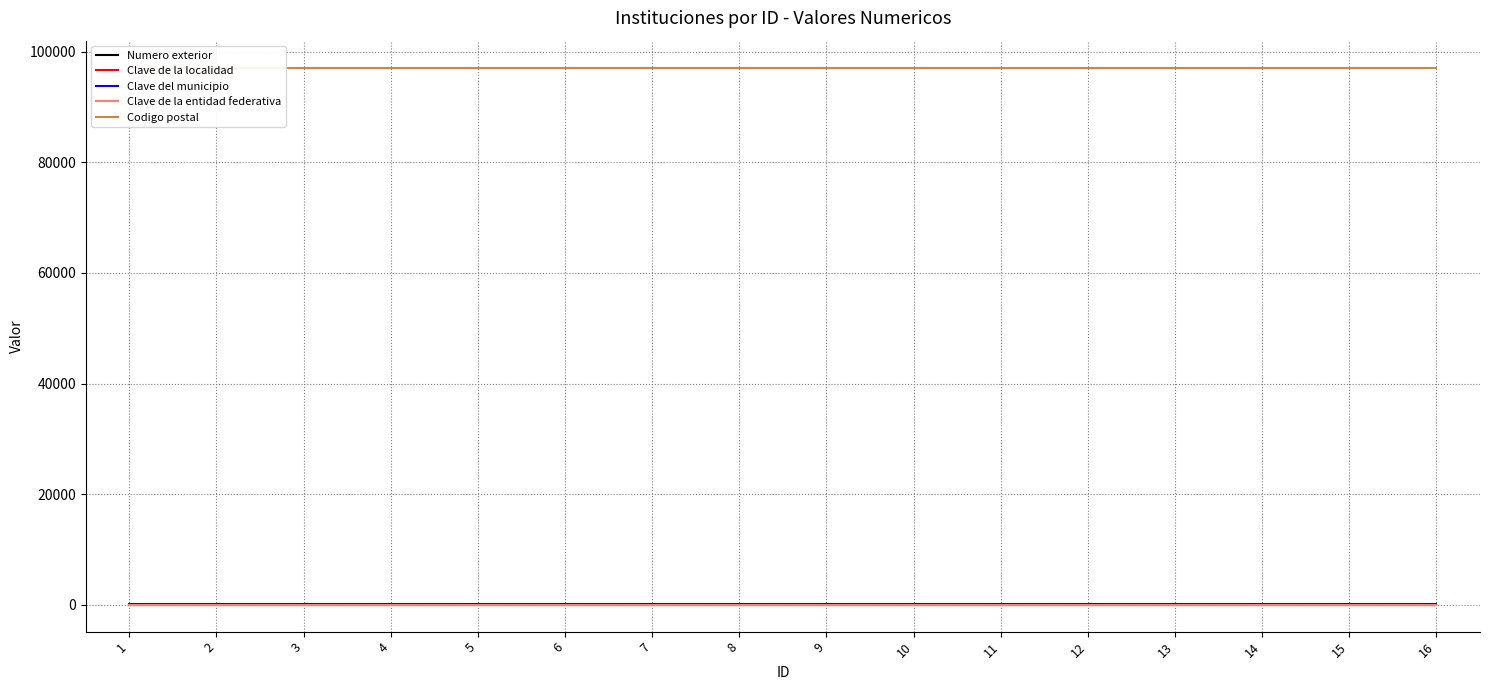

What are all the series names shown in the legend?

Numero exterior, Clave de la localidad, Clave del municipio, Clave de la entidad federativa, Codigo postal